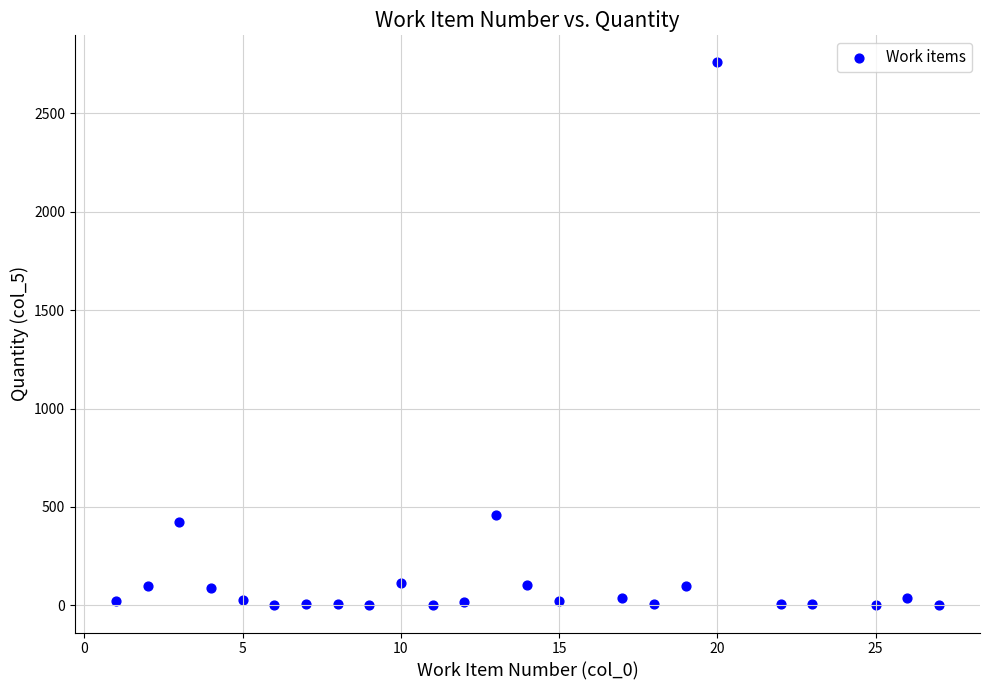

What Y value in the scatter plot is closest to 1379?

460.3